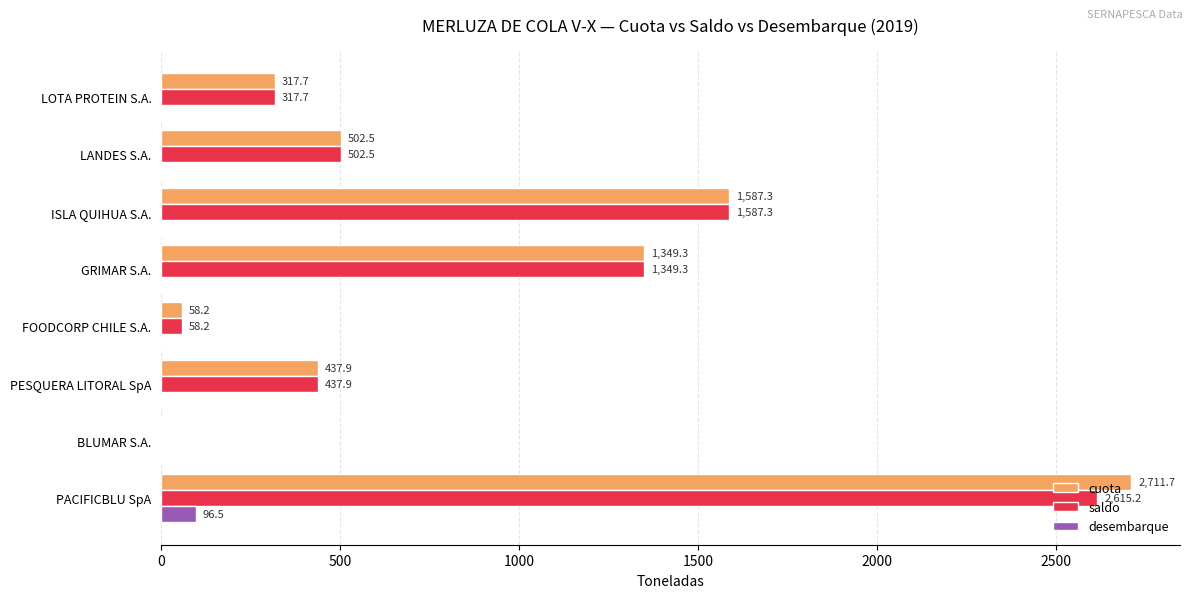

What value does the cuota series have at LANDES S.A.?

502.5